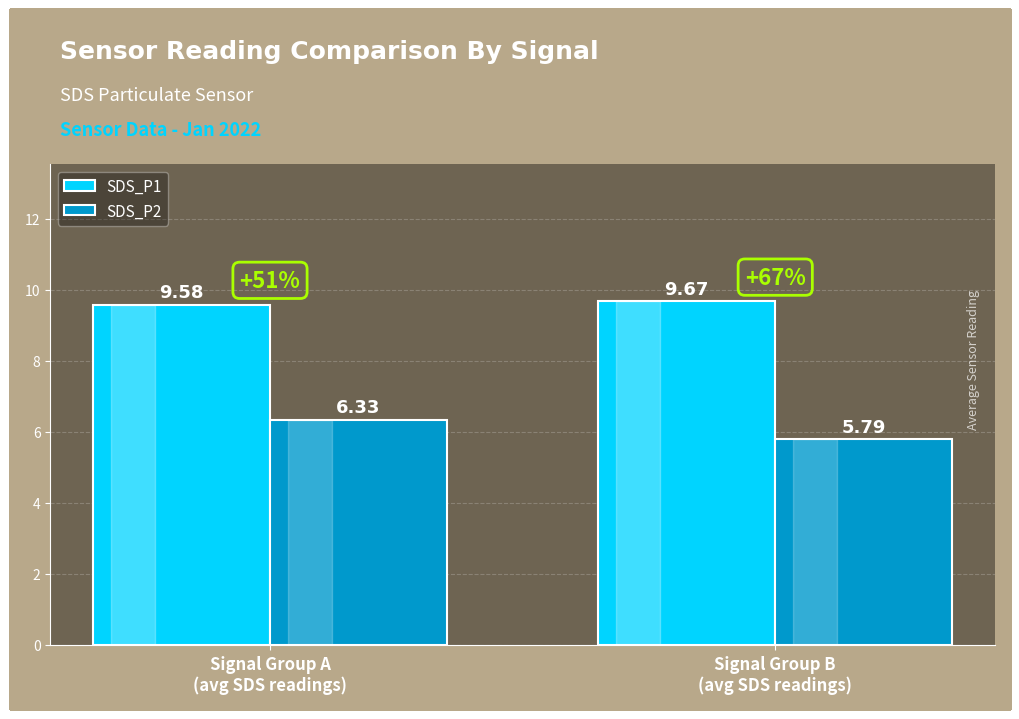

What is the difference between the highest and lowest values at Signal Group B
(avg SDS readings)?

3.9